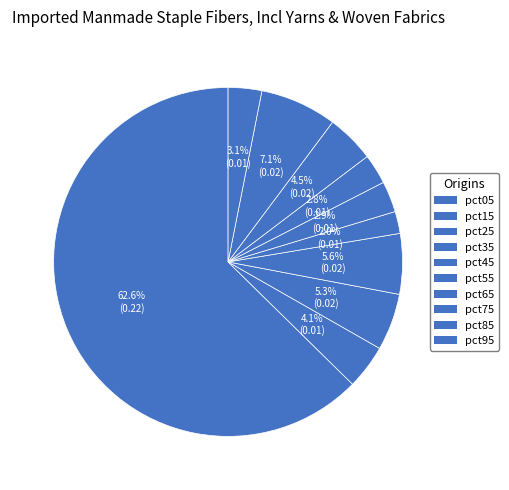

How many slices are in this pie chart?

10